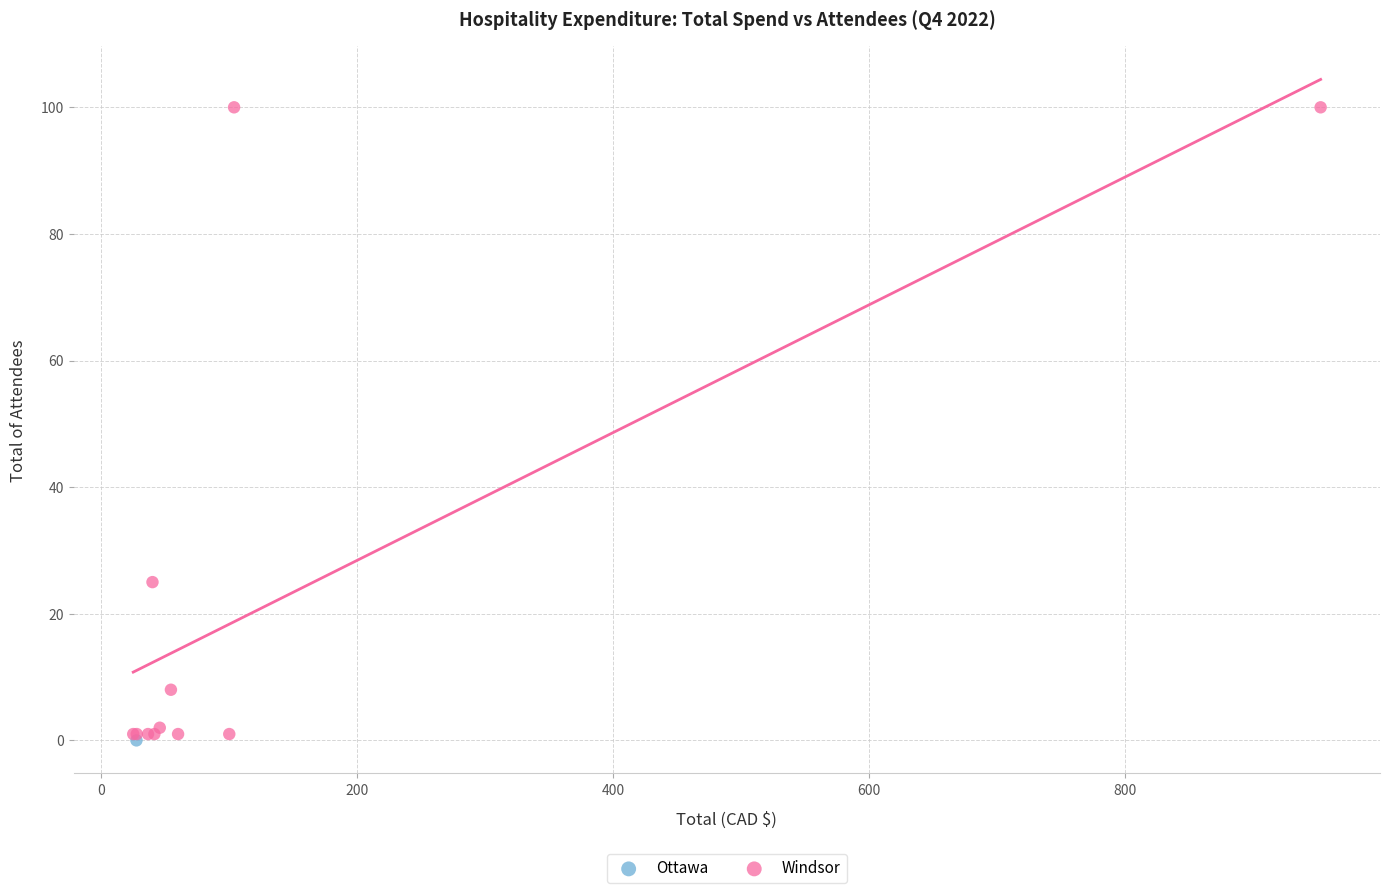

What are all the series names shown in the legend?

Ottawa, Windsor